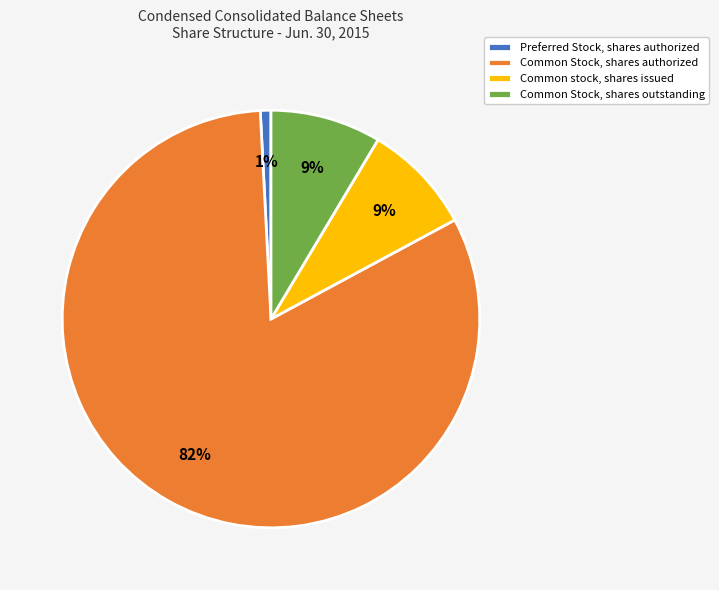

True or false: Common Stock, shares authorized accounts for 88% of the total.

False